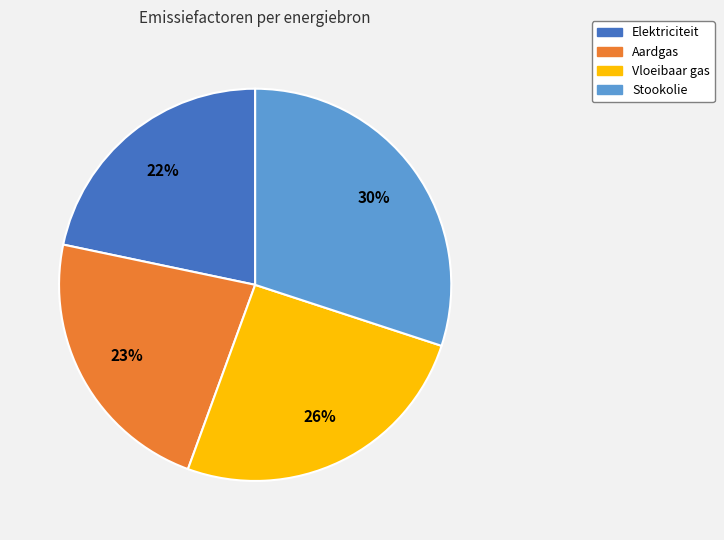

Which slice is the largest?

Stookolie